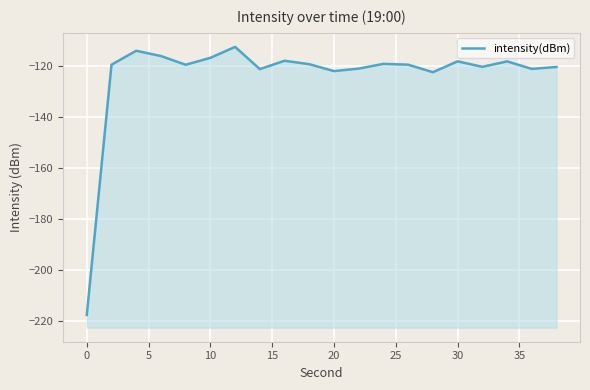

What is the minimum value shown in the chart?

-217.7